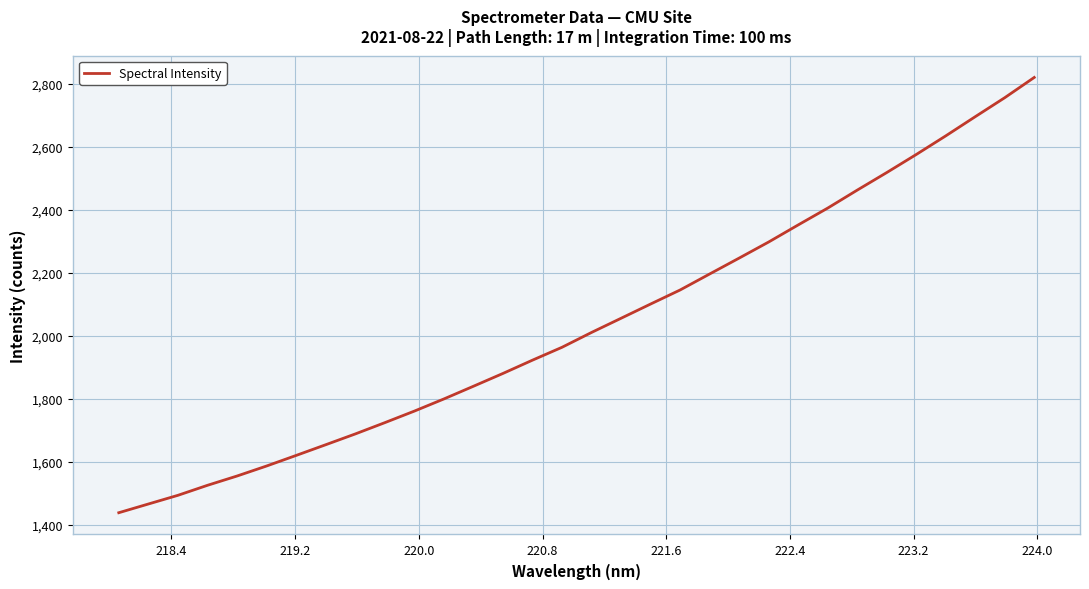

How many lines are shown in the chart?

1